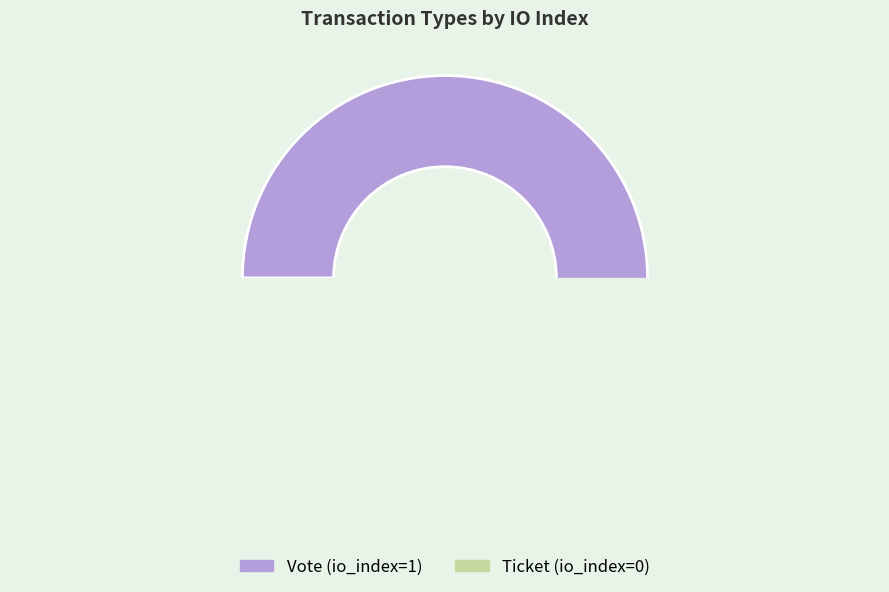

What percentage is the Vote slice, to the nearest percent?

100%